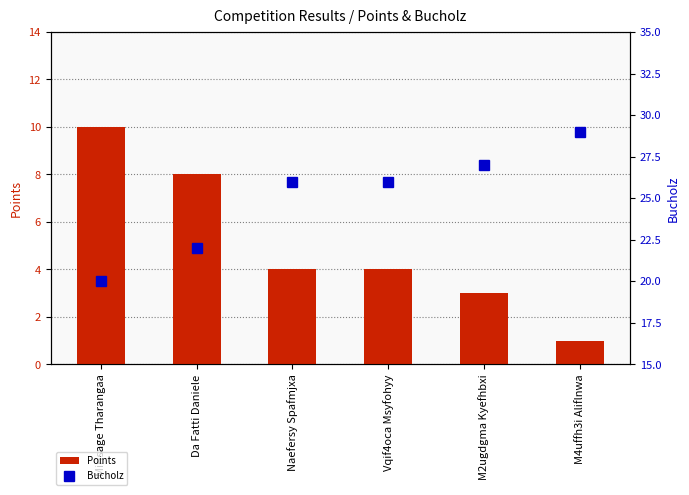

Count the number of data series in this chart.

2